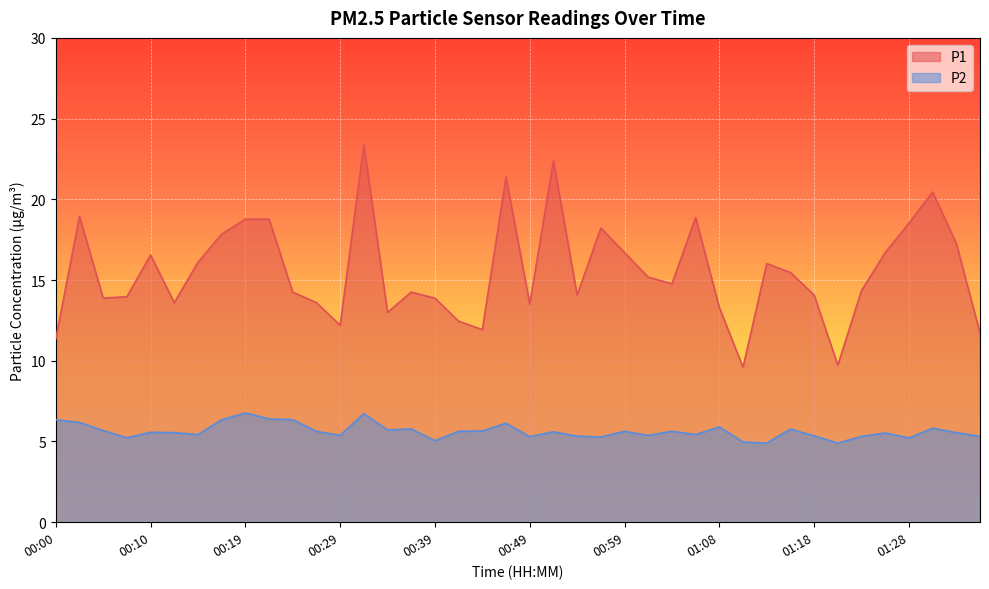

What position from the left is 00:41?

18